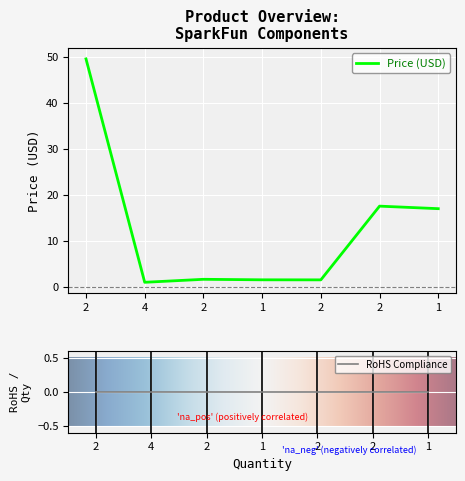

Is this an area chart (filled region under the line)?

No